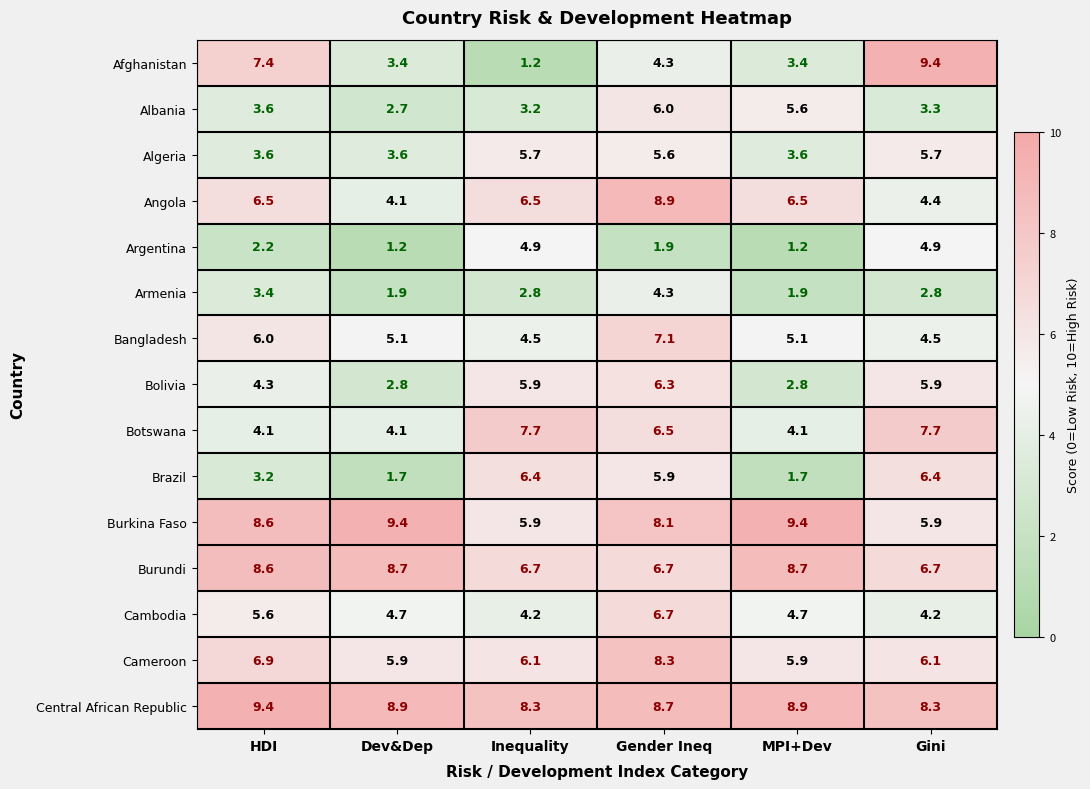

What is the difference between the Algeria values at Gender Ineq and Dev&Dep?

2.0